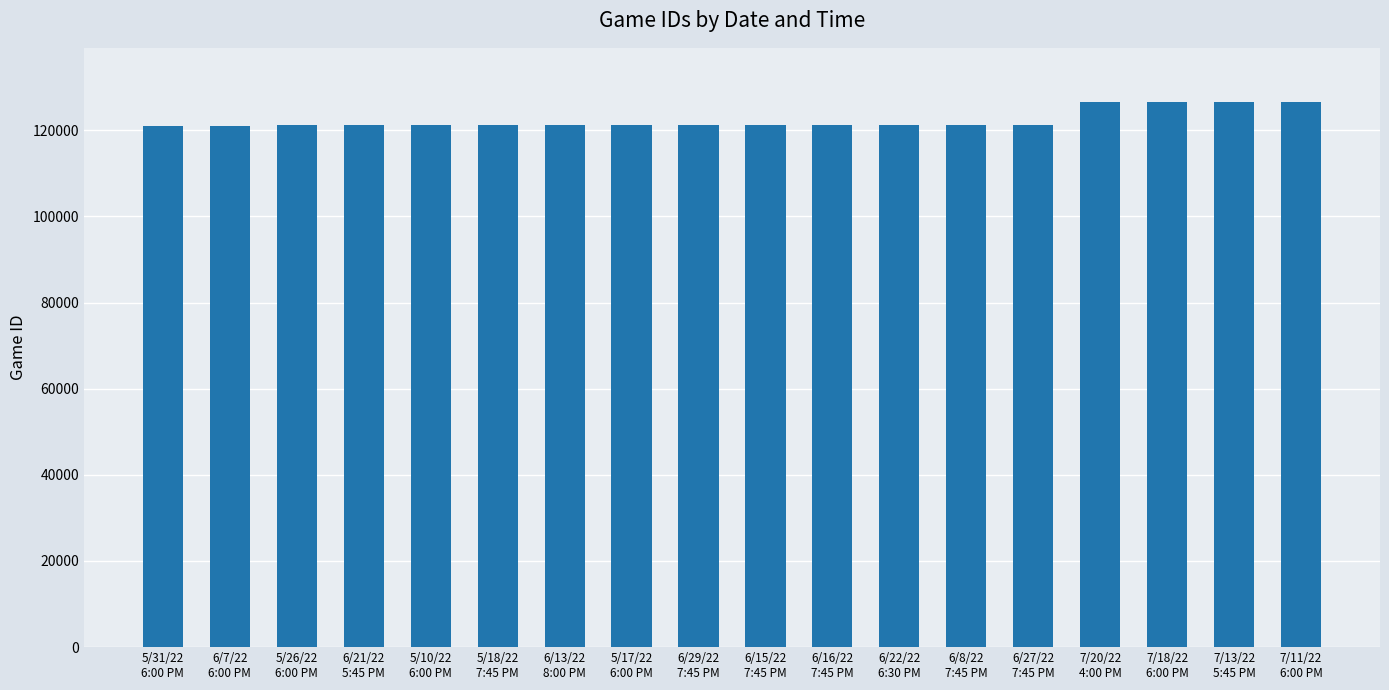

What is the greatest value displayed?

126473